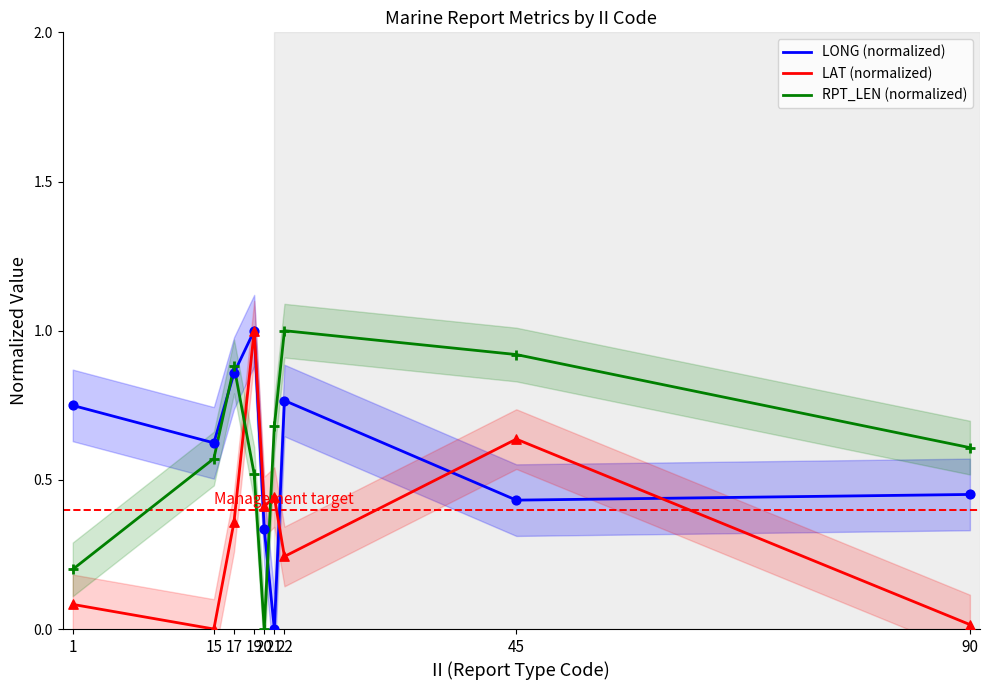

Is the value of LAT (normalized) at 45 greater than the value of RPT_LEN (normalized) at 19?

Yes